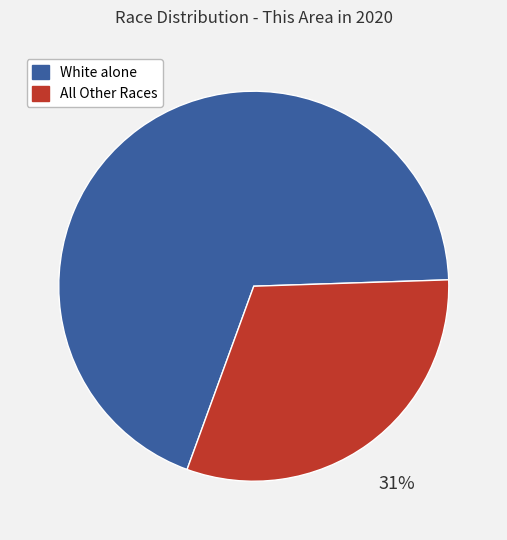

Is there any slice that represents more than half of the pie?

Yes